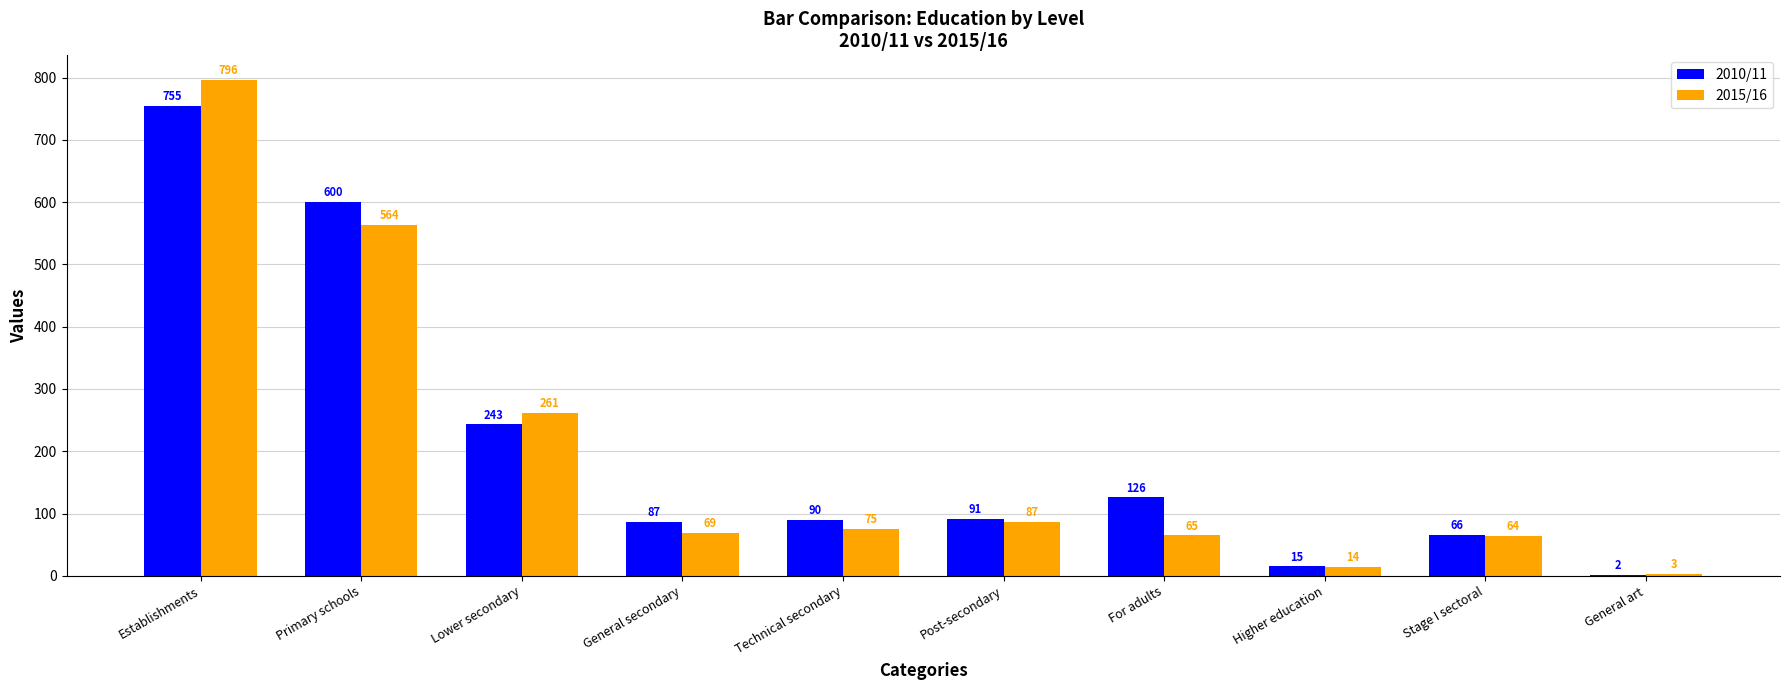

Are the bars grouped side by side (vs. stacked)?

Yes